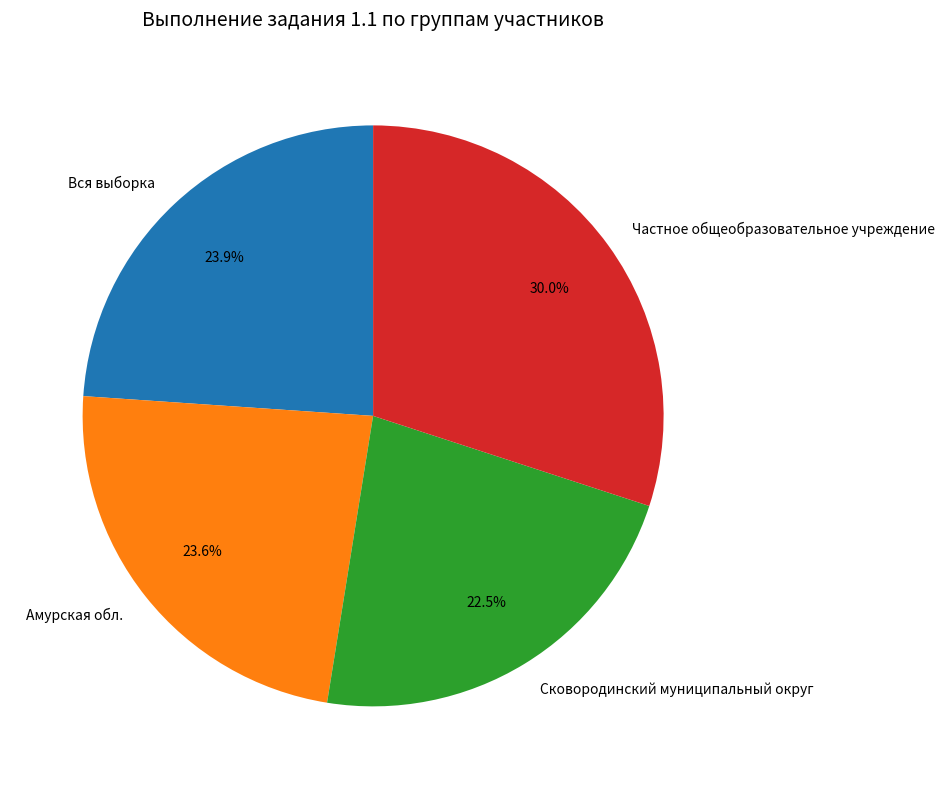

To the nearest percent, what is the difference between the Амурская обл. and Сковородинский муниципальный округ slice percentages?

1%